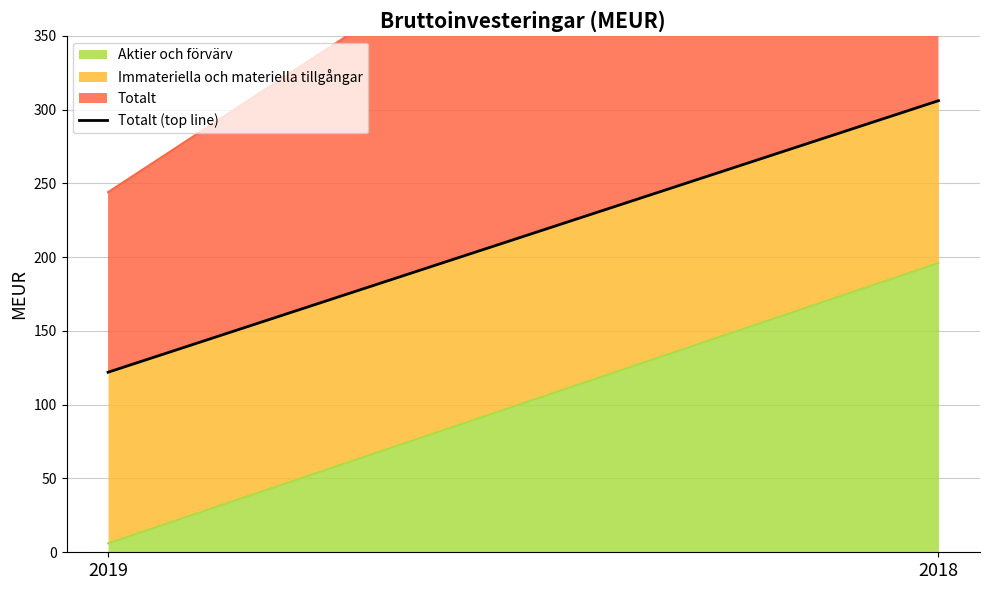

Reading left to right, what are all the values shown in this chart?

122	306